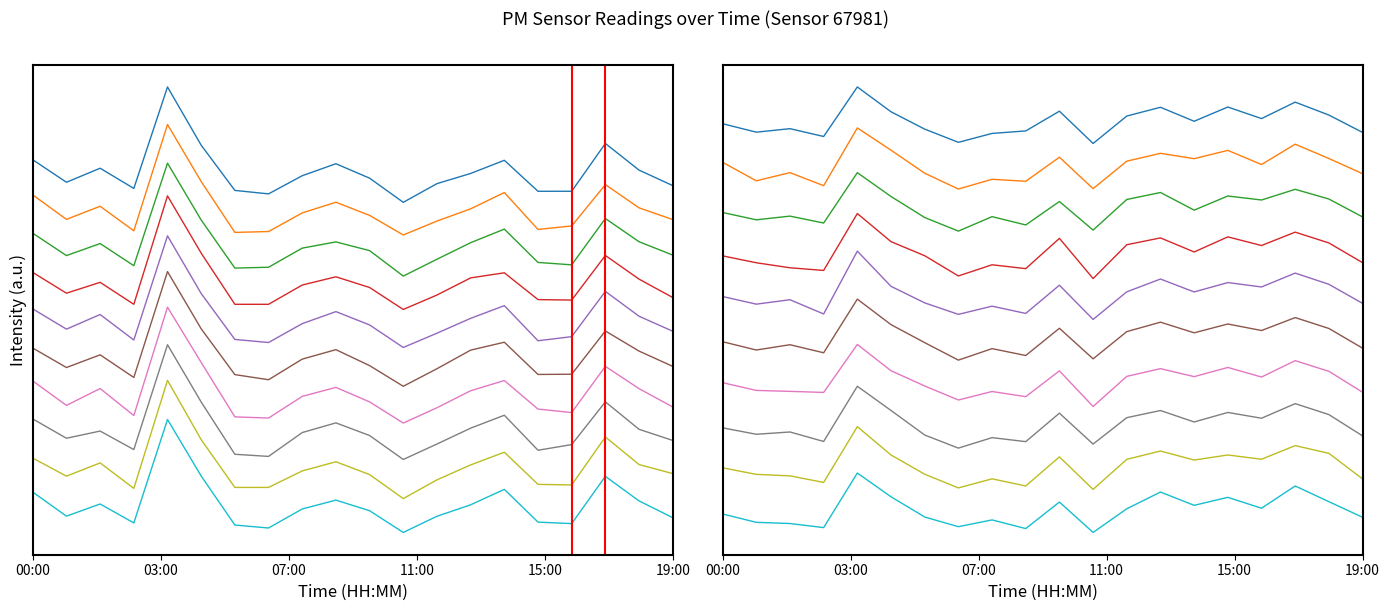

What is the sum of all P2 values?

163.5